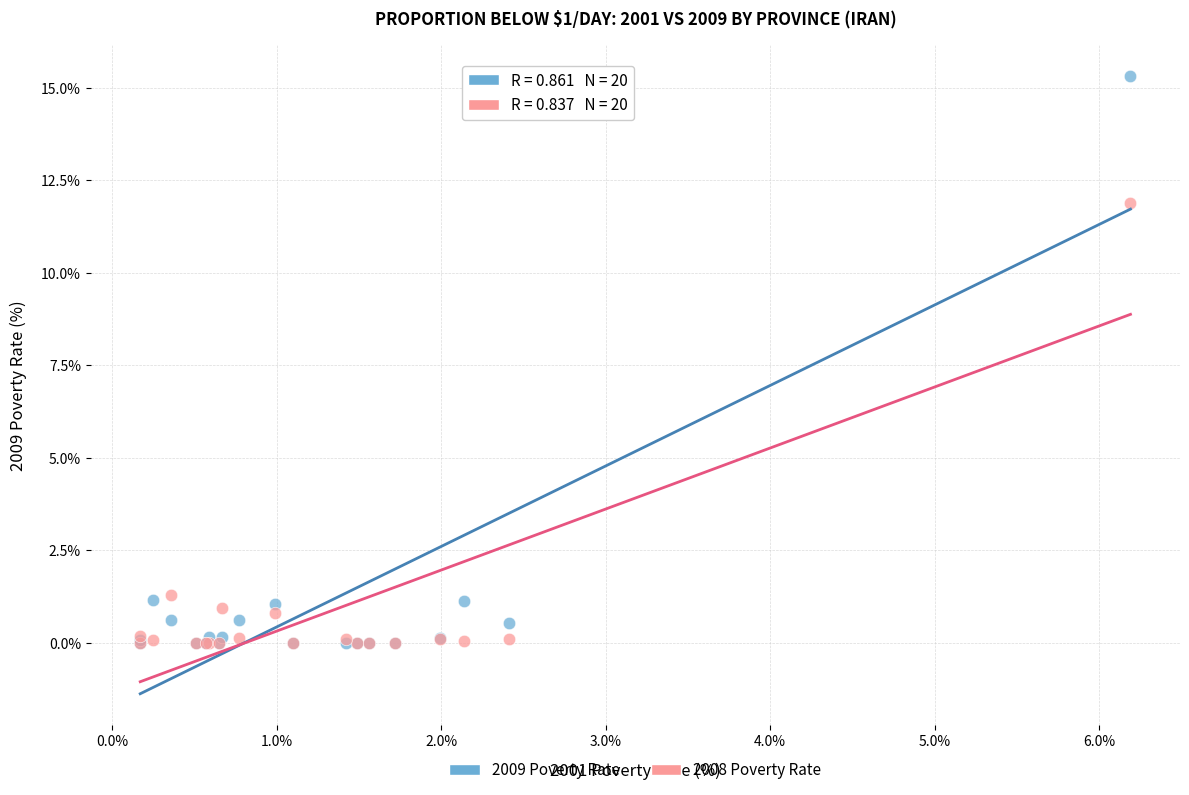

Across all series, what Y value is closest to 7?

11.9